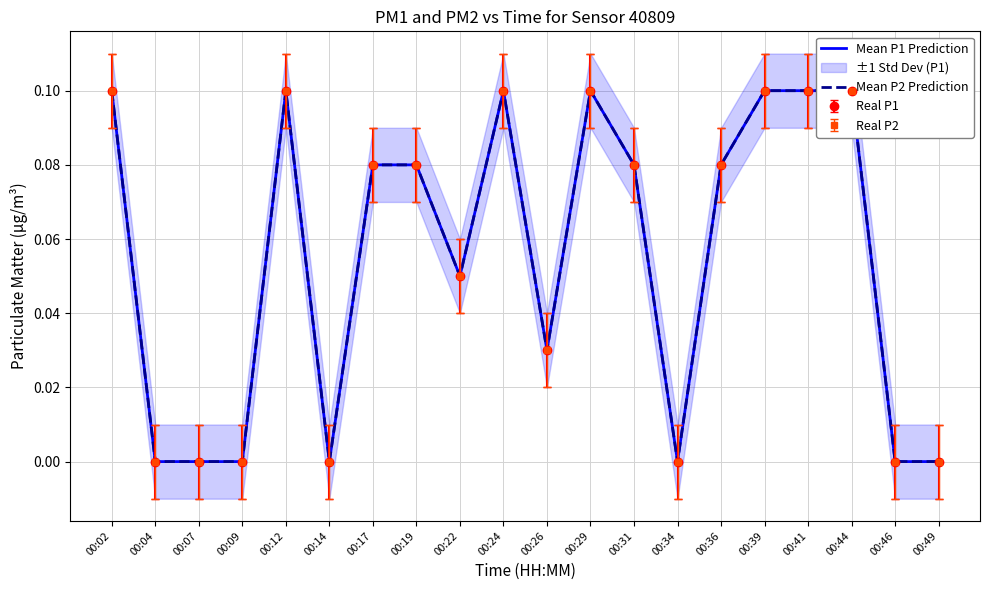

True or false: Mean P2 Prediction and Mean P1 Prediction intersect in this chart.

False